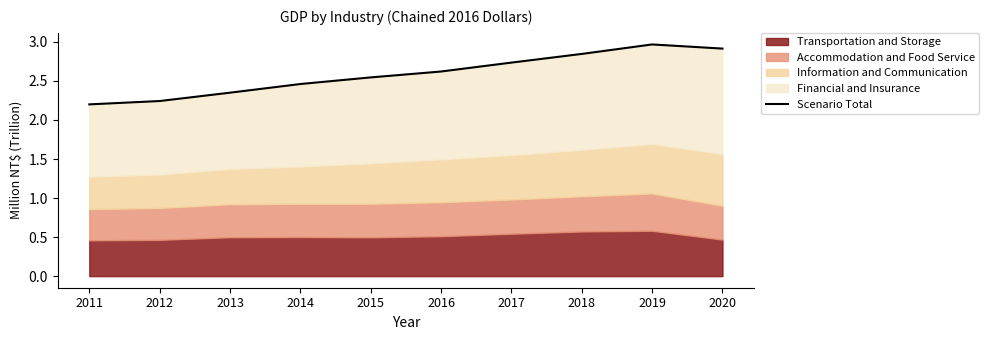

How many lines are shown in the chart?

1